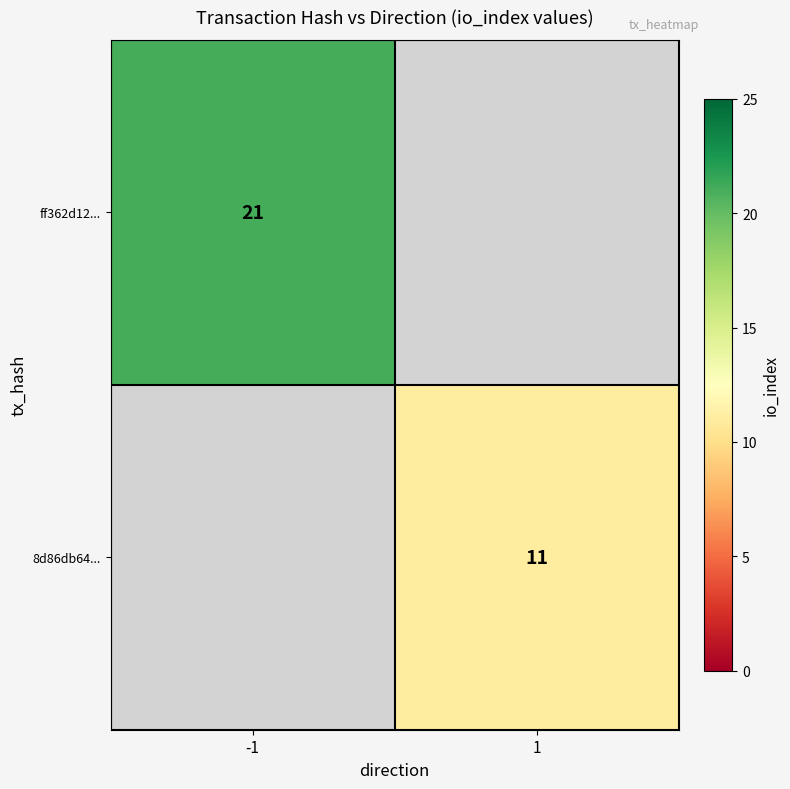

The value of 8d86db64... at 1 is 15. True or false?

False